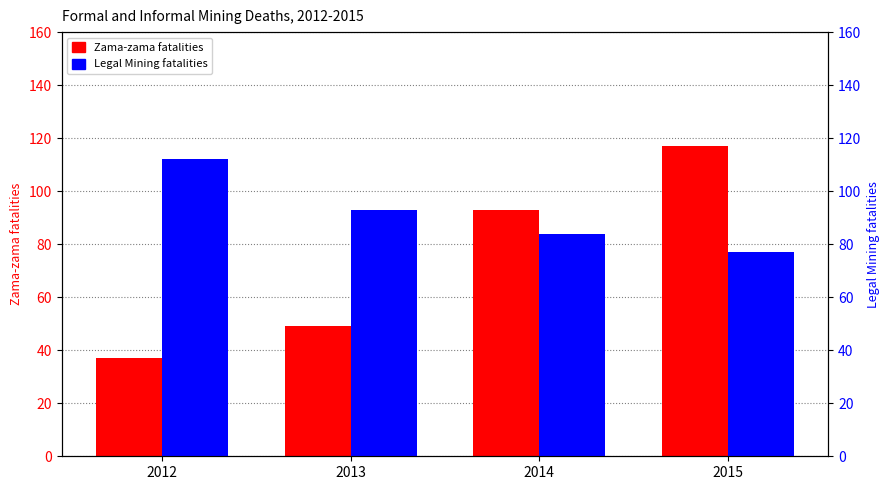

Which category has the lowest value in the Legal Mining fatalities series?

2015